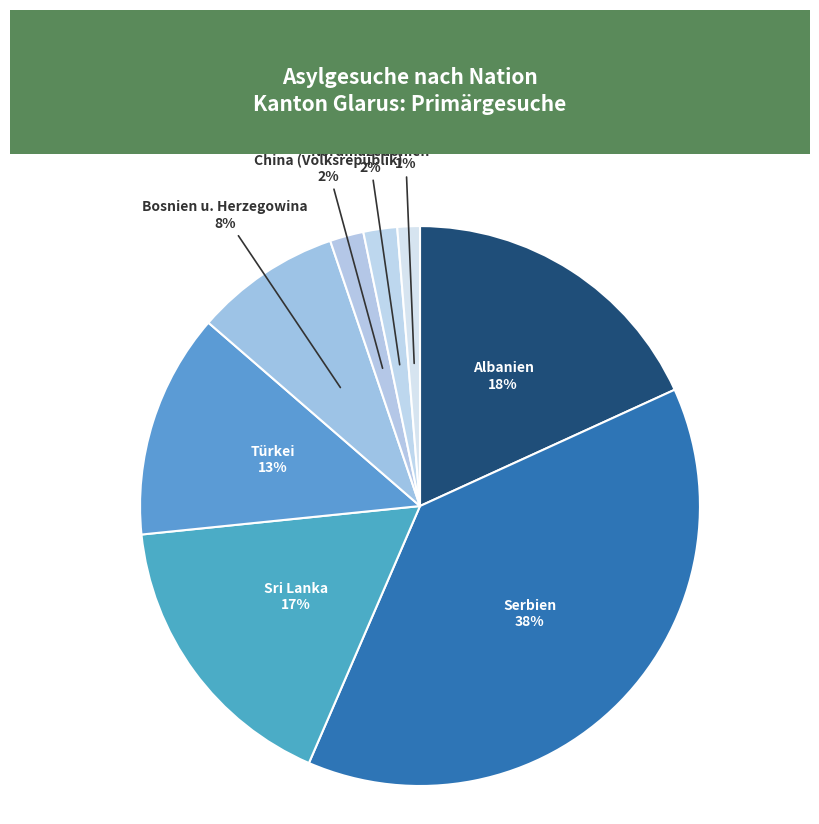

True or false: Albanien accounts for 29% of the total.

False